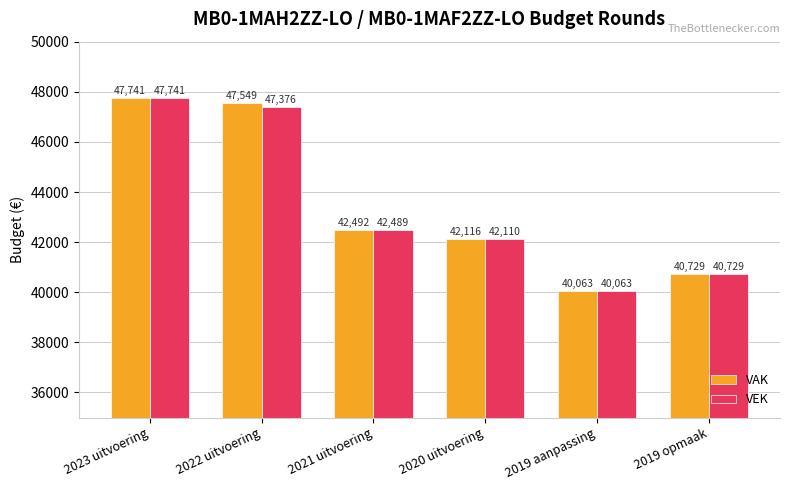

How many bars are there in each group?

2